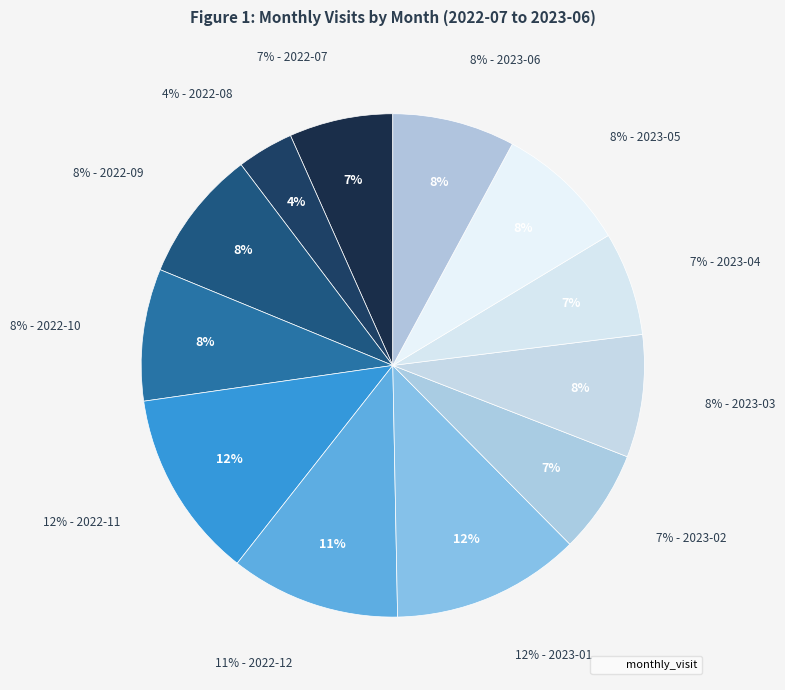

Approximately how many times larger is the value at 2022-09 compared to 2023-06?

1.1